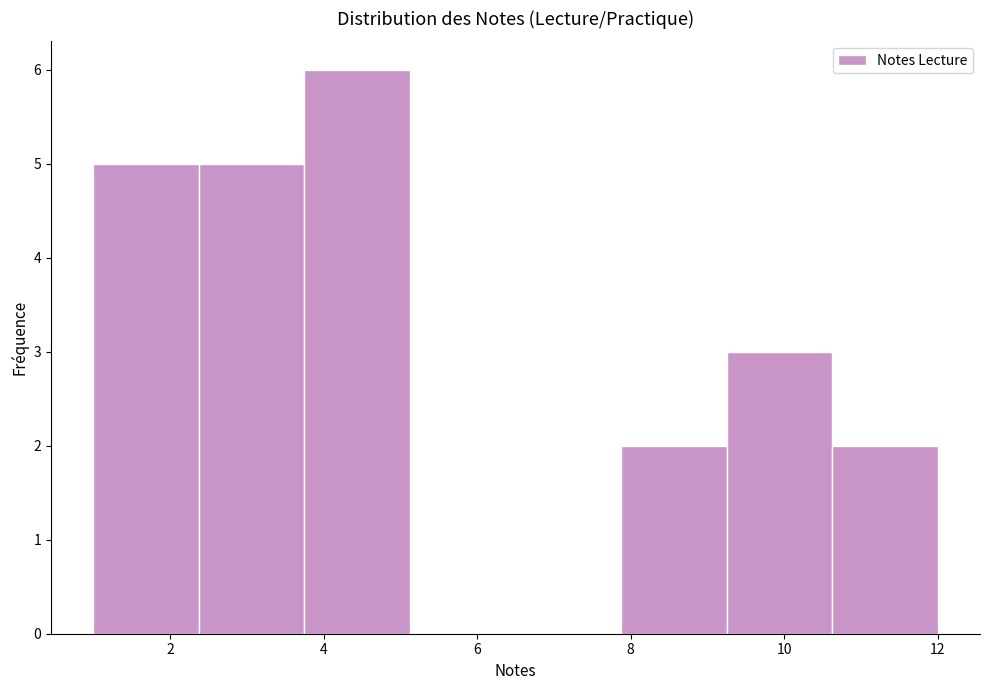

Reading left to right, list every bar in this chart as the range it spans on the x-axis followed by its height. Neither the bar edges nor the heights are printed on the chart, so give them approximately, as read against the axes.

1.0 to 2.4: 5
2.4 to 3.8: 5
3.8 to 5.2: 6
5.2 to 6.6: 0
6.6 to 7.8: 0
7.8 to 9.2: 2
9.2 to 10.6: 3
10.6 to 12.0: 2